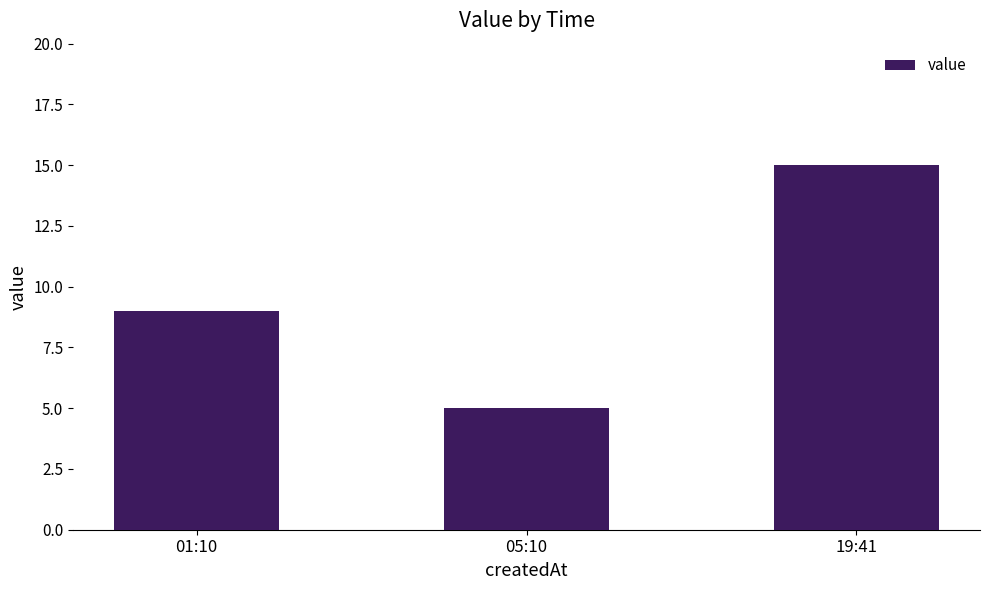

What is the difference between the maximum and second lowest values?

6